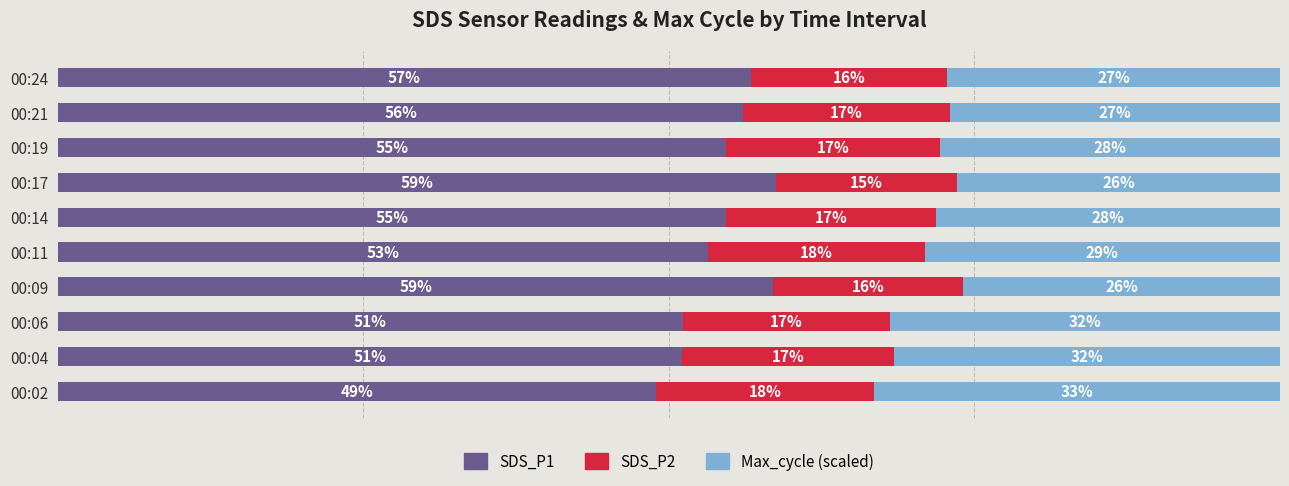

At which label does SDS_P1 reach its minimum?

00:02